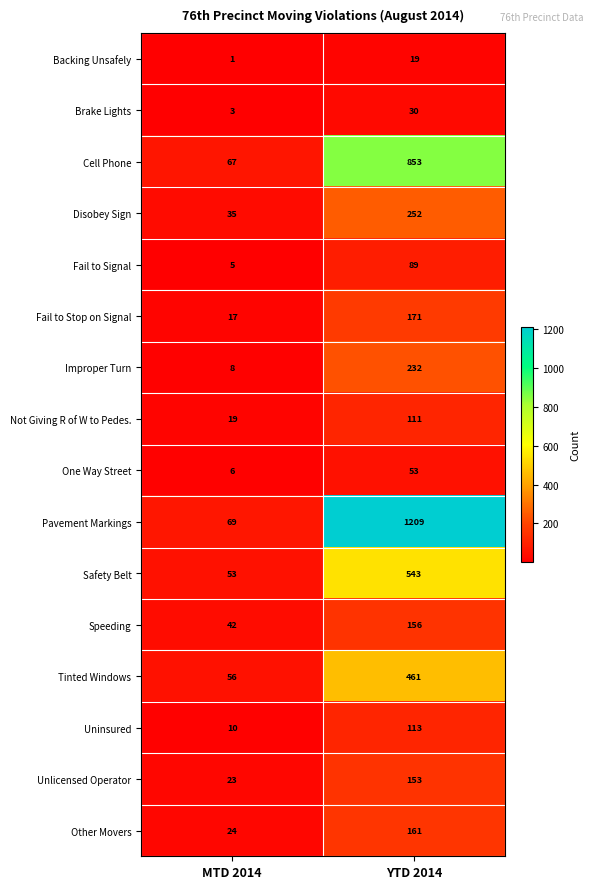

What is the difference between the maximum and minimum values in the Uninsured series?

103